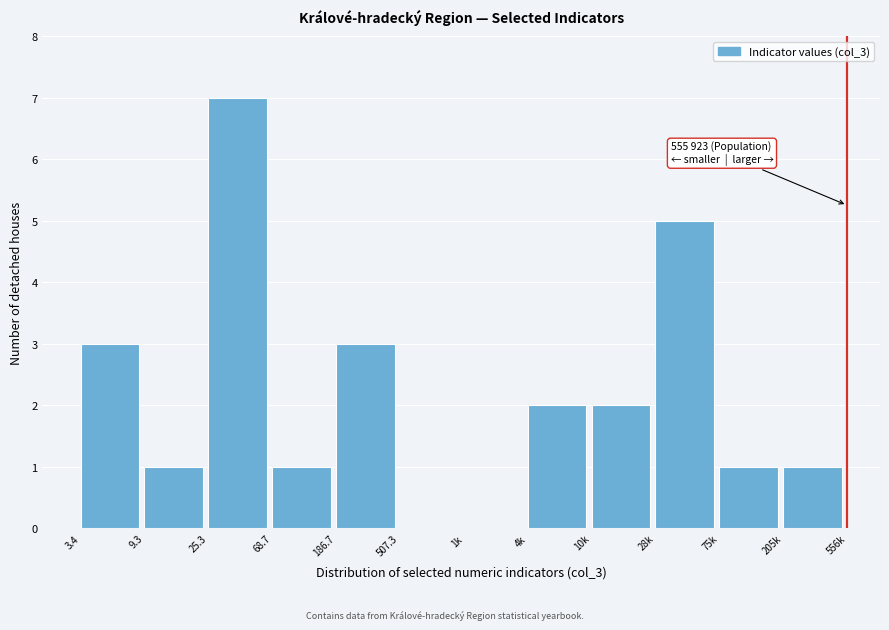

Reading right to left, transcribe all the data shown in this chart.

205k=1	75k=1	28k=5	10k=2	4k=2	1k=0	507.3=0	186.7=3	68.7=1	25.3=7	9.3=1	3.4=3